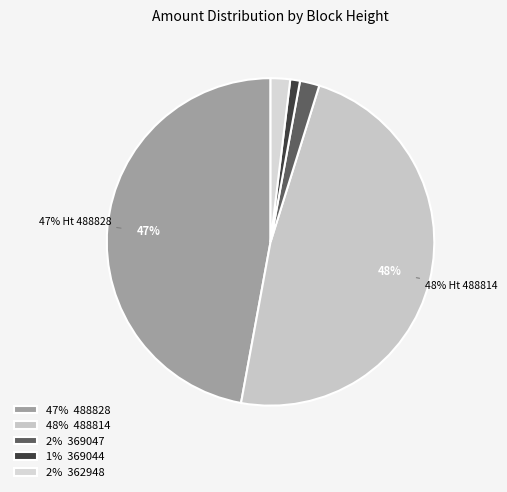

Is there a majority slice in this chart?

No